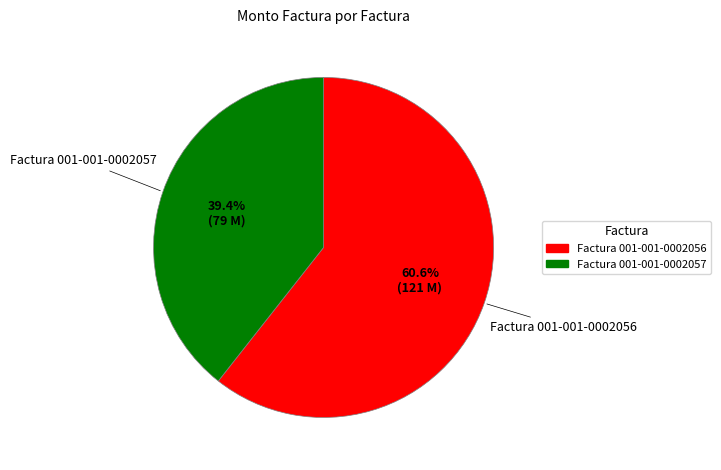

Combined, what portion of the pie is Factura 001-001-0002057 and Factura 001-001-0002056?

100.0%